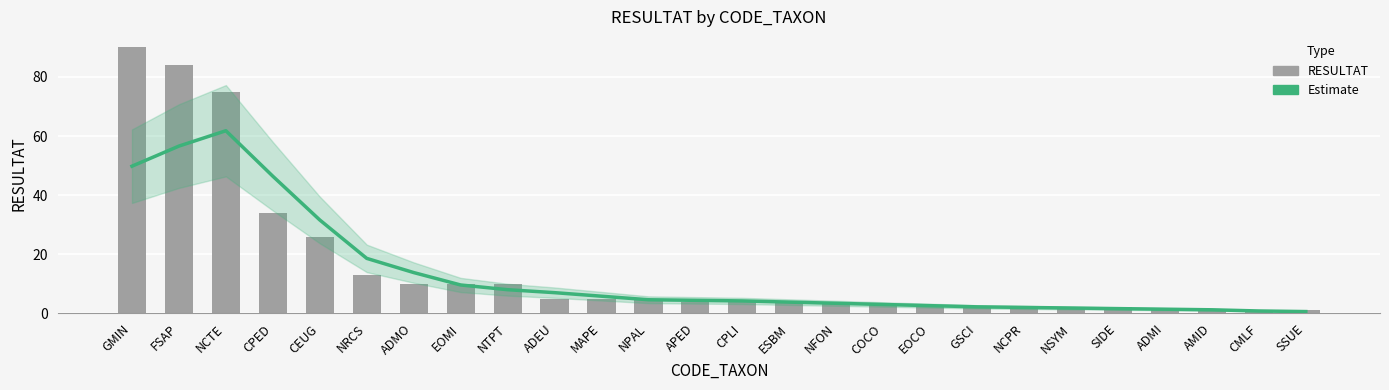

Is the value of Estimate at NTPT greater than the value of RESULTAT at ADMI?

Yes